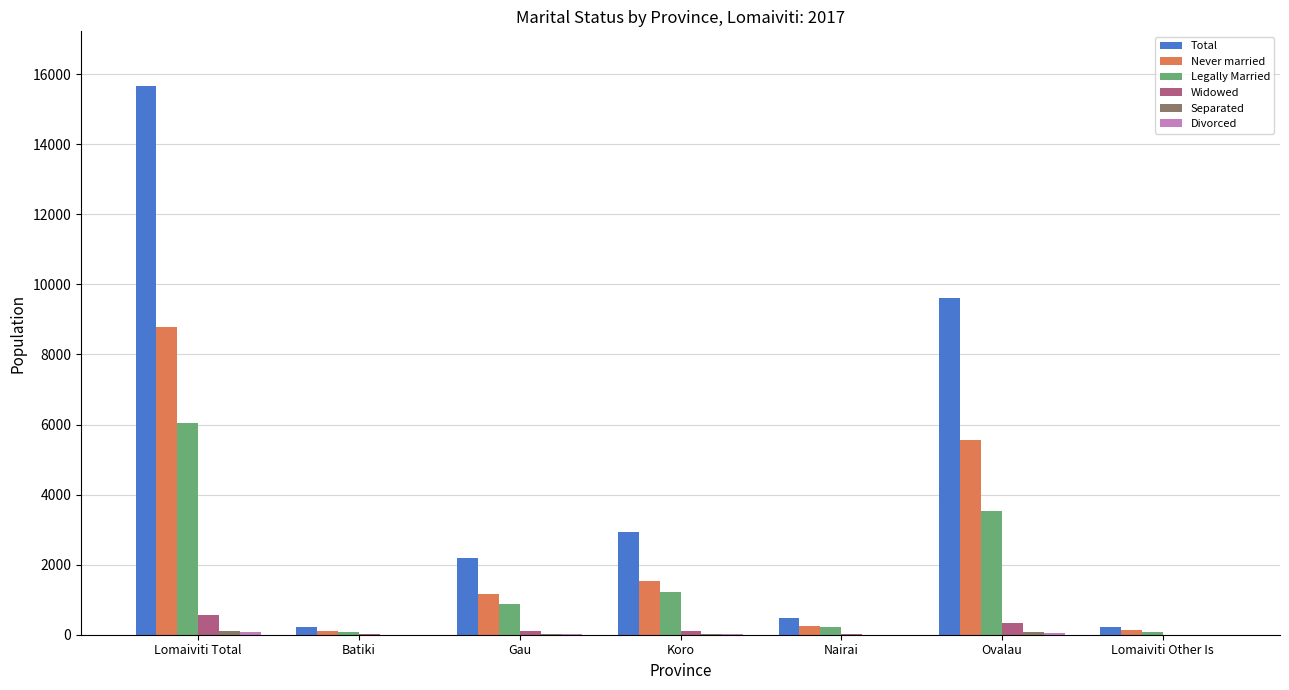

What is the average value of the Widowed series?

158